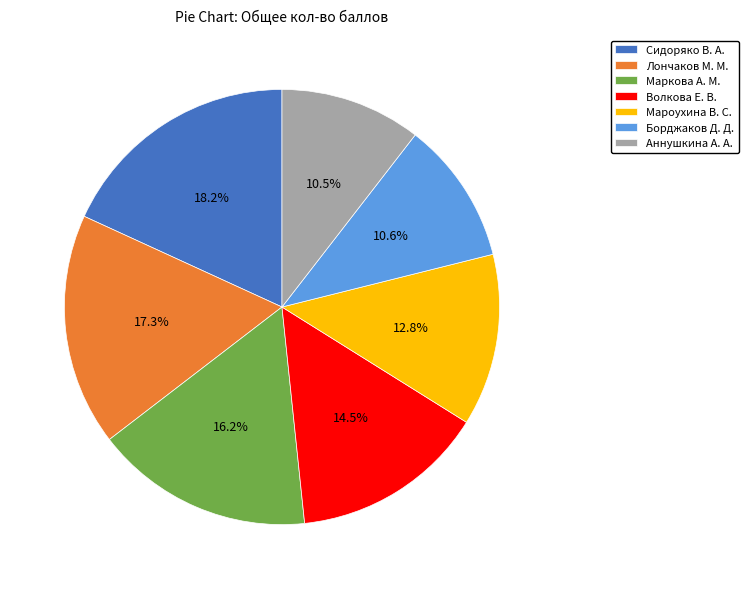

Approximately how many times larger is the value at Борджаков Д. Д. compared to Аннушкина А. А.?

1.0